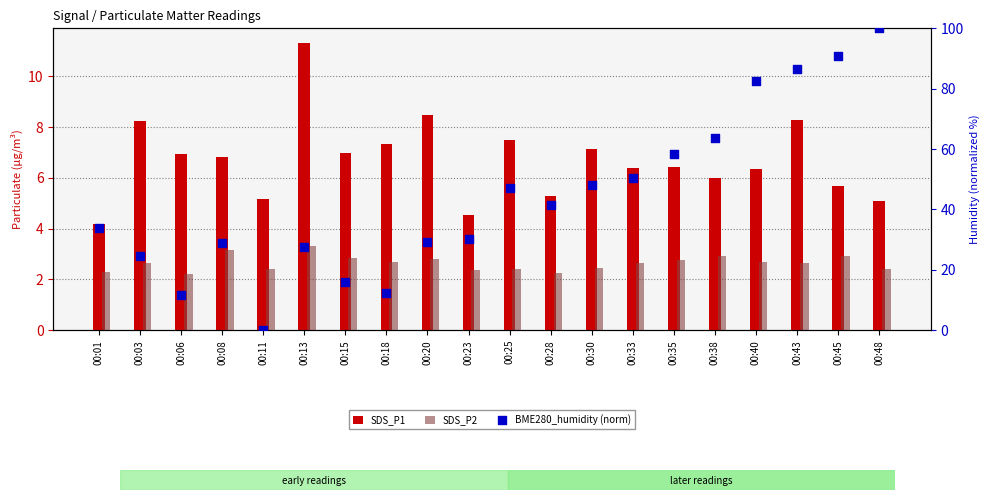

What are all the series names shown in the legend?

SDS_P1, SDS_P2, BME280_humidity (norm)